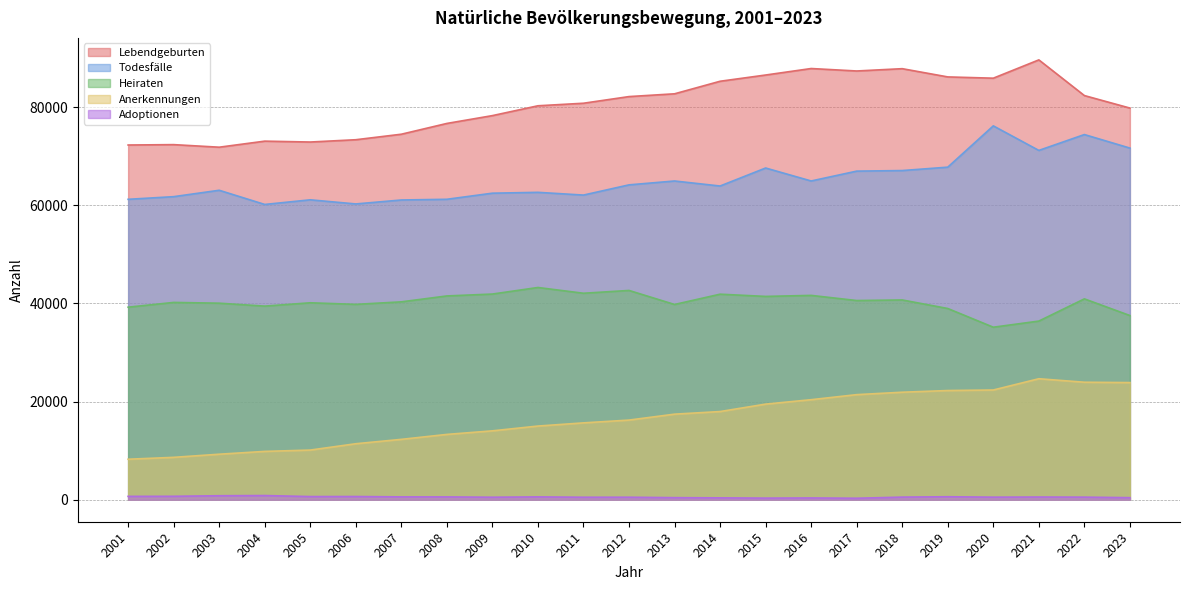

True or false: Adoptionen and Todesfälle cross at least once.

False